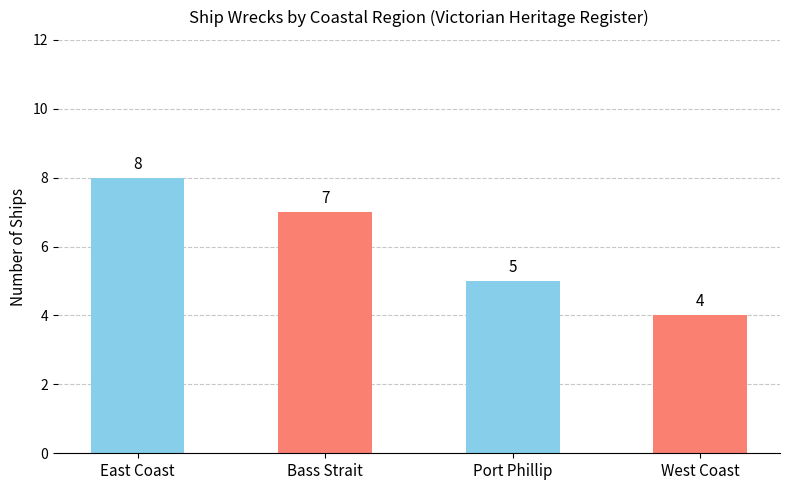

Reading left to right, transcribe all the data shown in this chart.

8	7	5	4